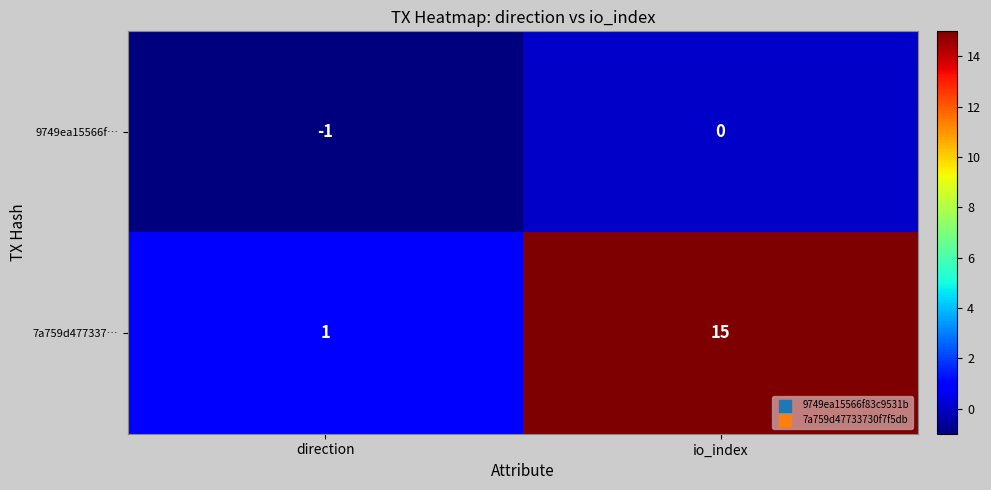

The value of 7a759d477337… at direction is 2. True or false?

False